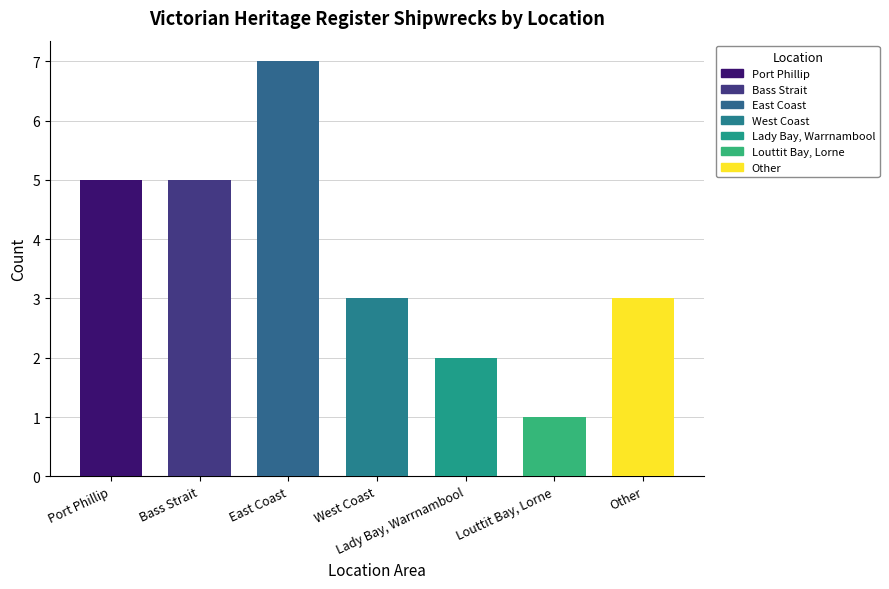

What is the value of the 4th bar from the left?

3